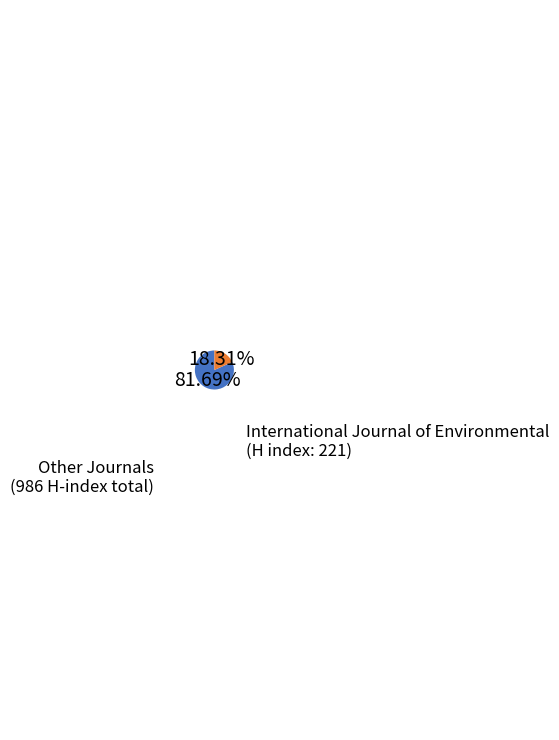

Does any single category account for the majority?

Yes